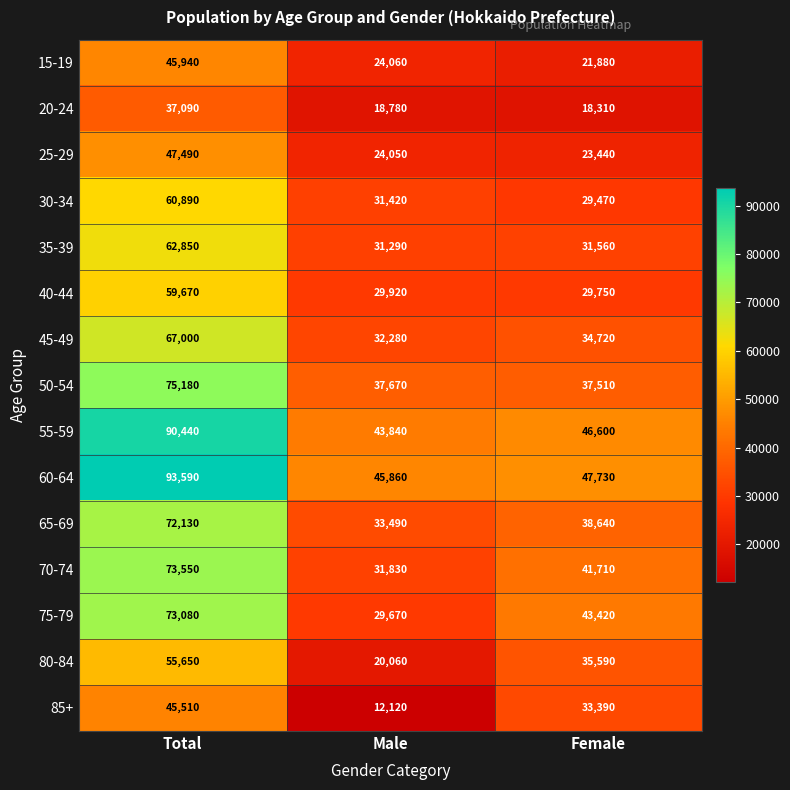

Between Total and Male, which series saw the biggest shift?

60-64